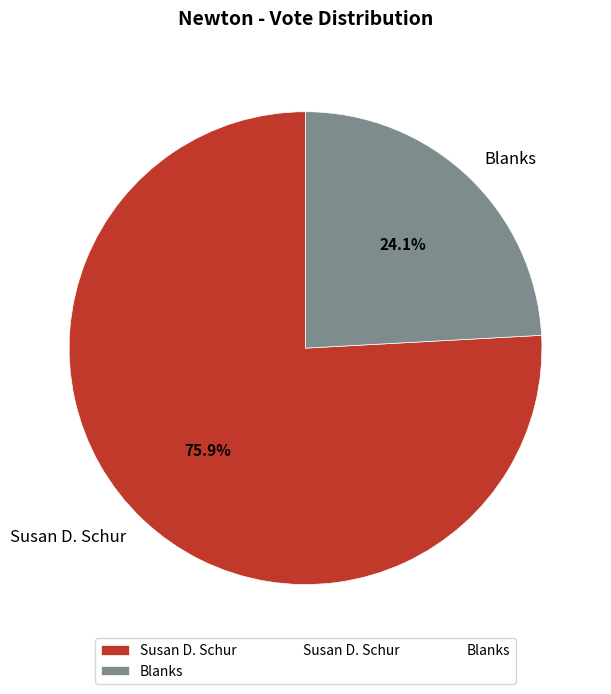

Rank the categories by value from lowest to highest.

Blanks, Susan D. Schur